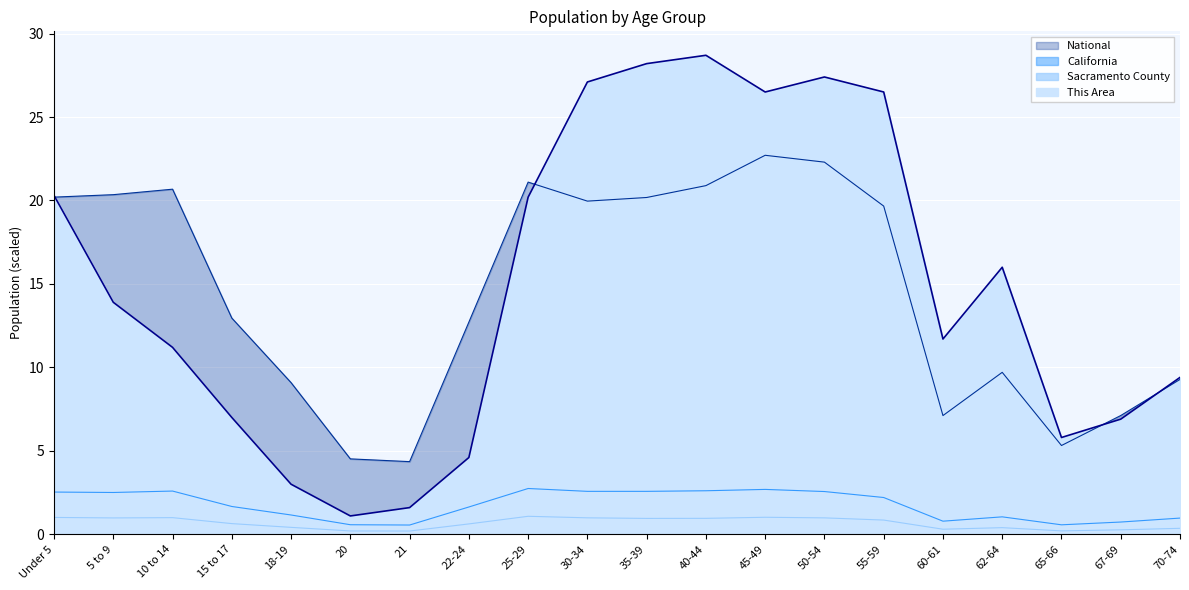

What is the approximate value of This Area at 62-64?

16.0